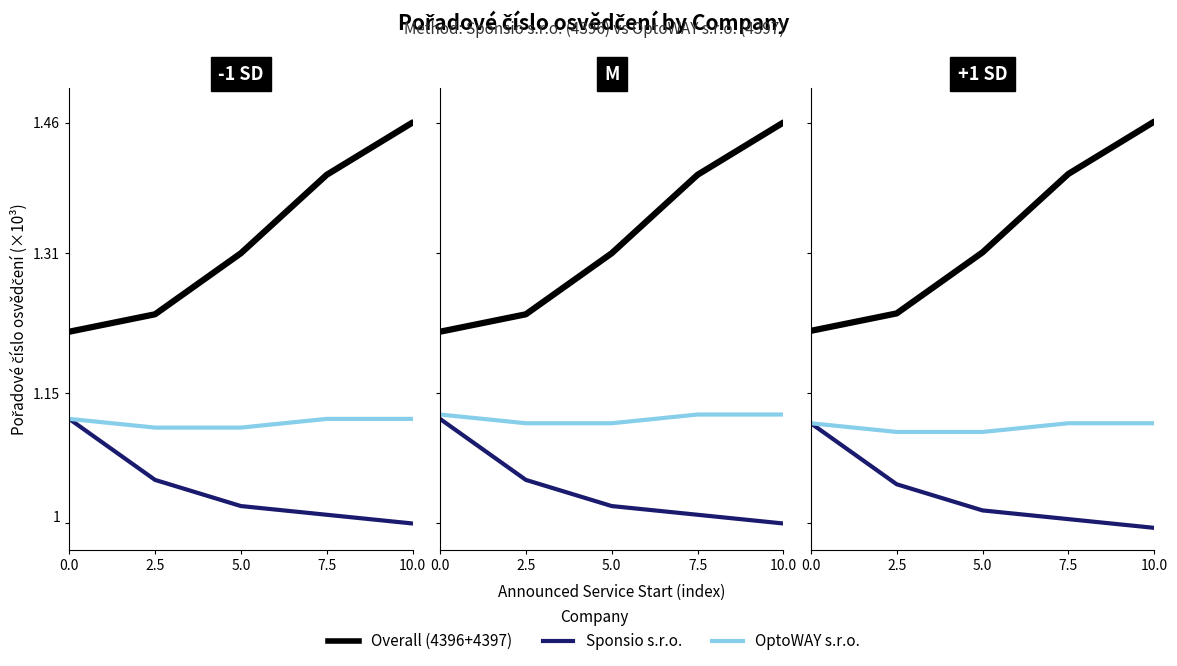

What is the spread (max minus min) of values at 7.5?

0.4